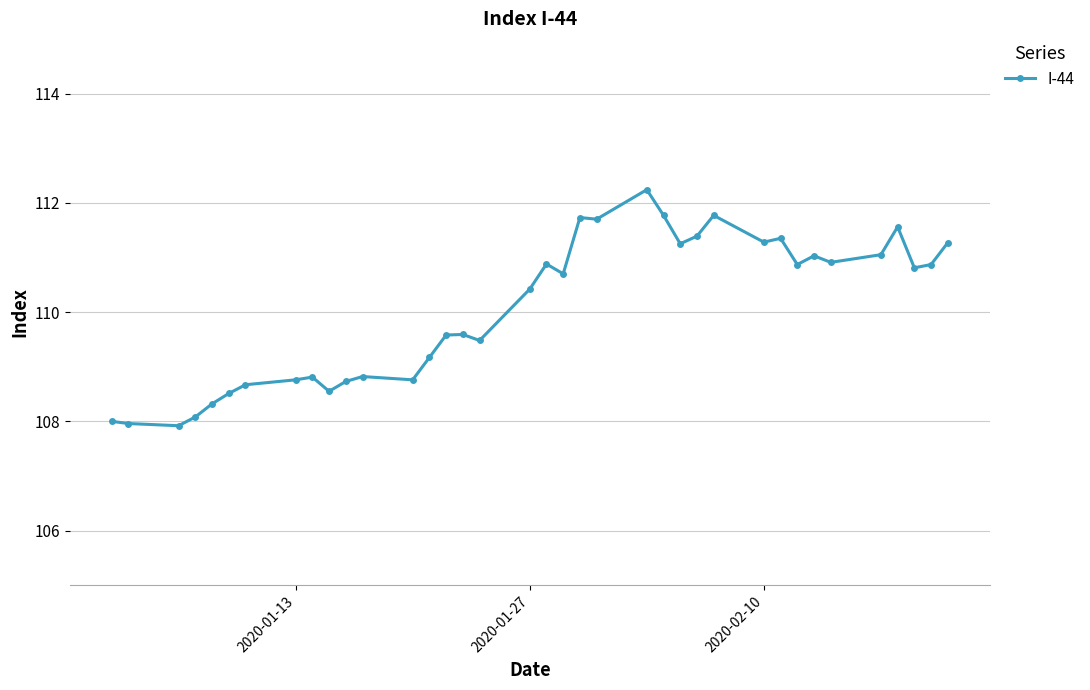

What is the minimum value shown in the chart?

107.9